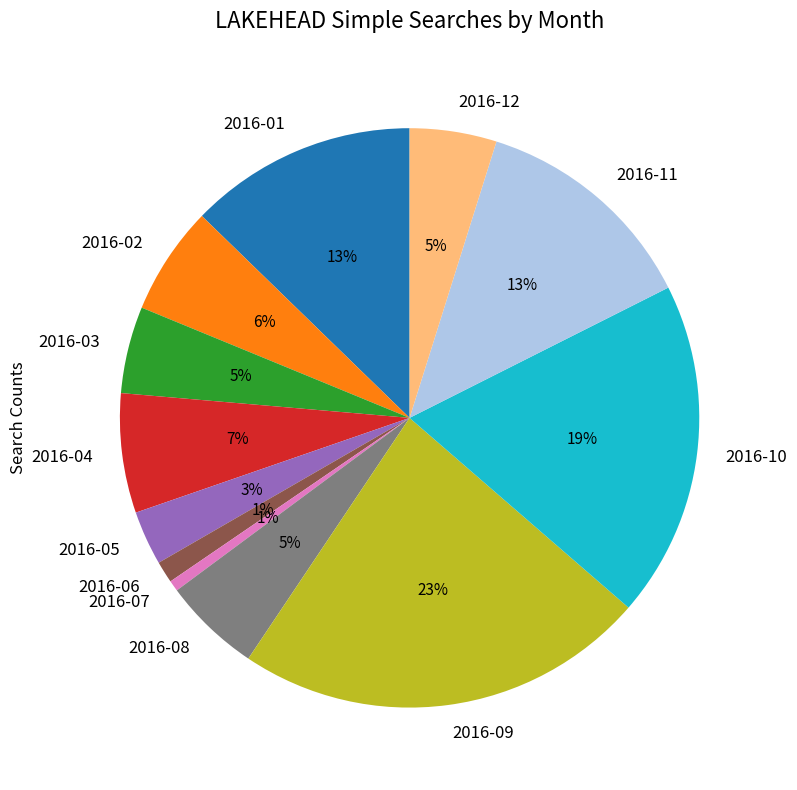

Count the number of slices in the pie.

12